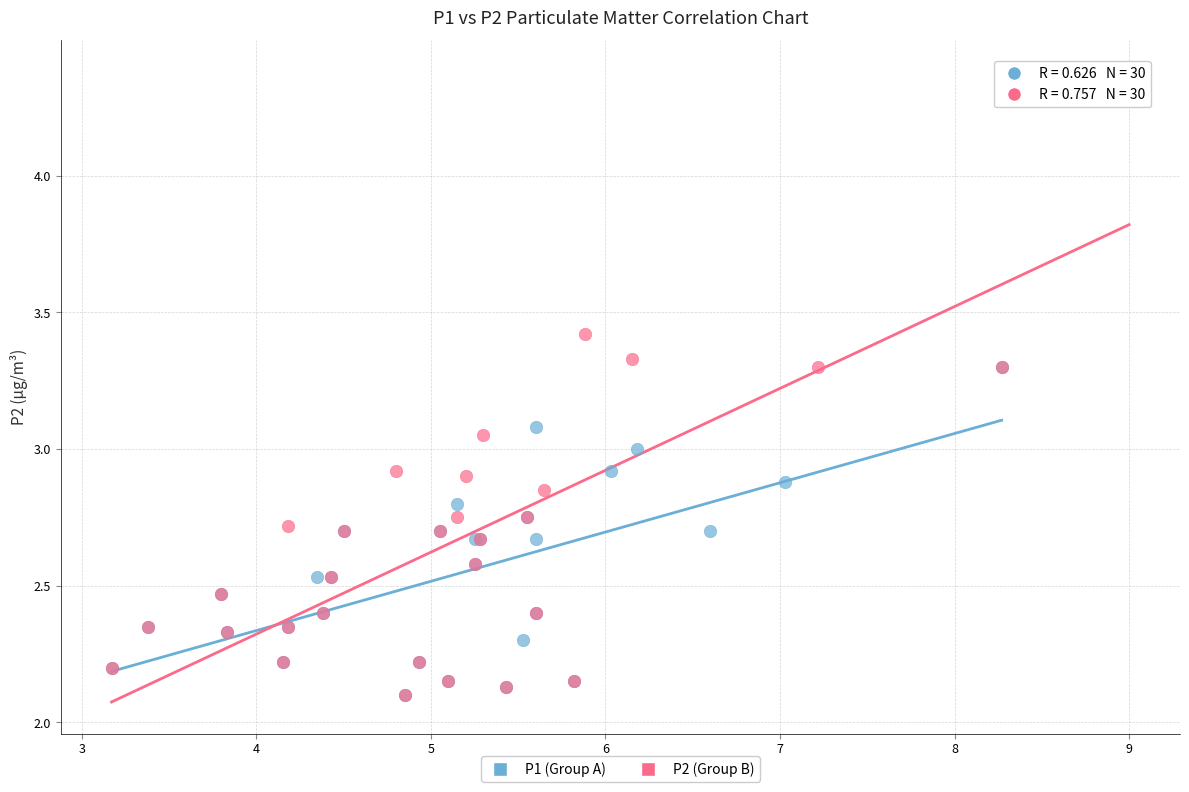

Which series reaches the maximum Y coordinate?

P2 (Group B)